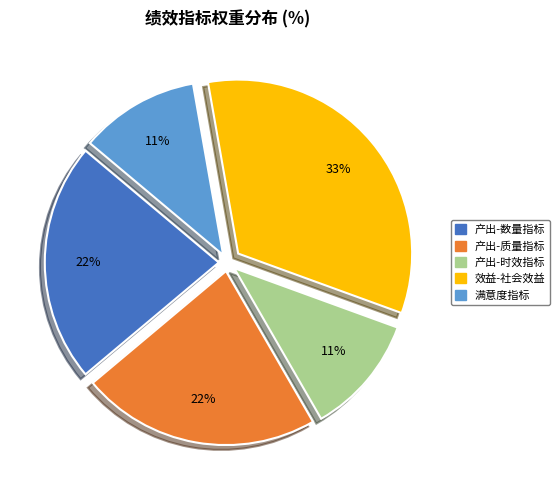

The 产出-质量指标 slice represents 13% of the pie. True or false?

False